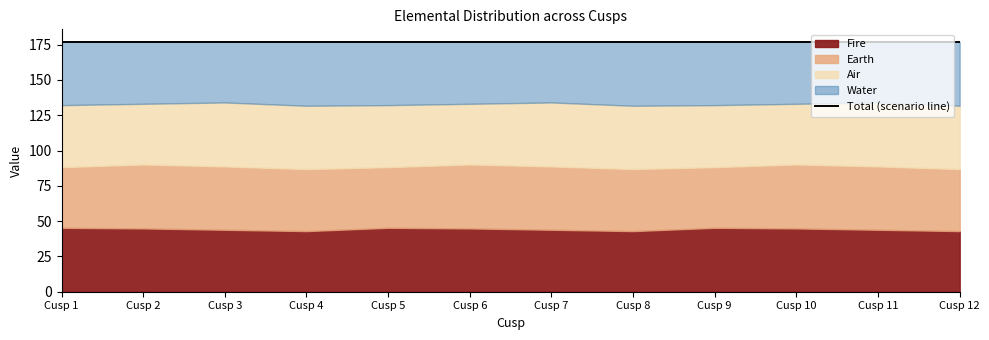

True or false: Air has more than 2 interior local peaks.

True